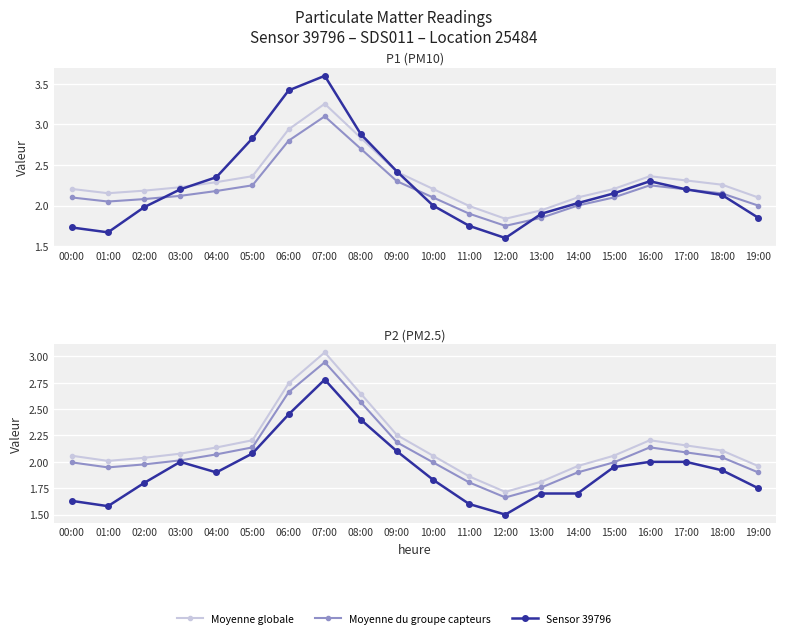

Between 03:00 and 04:00, which is larger?

04:00